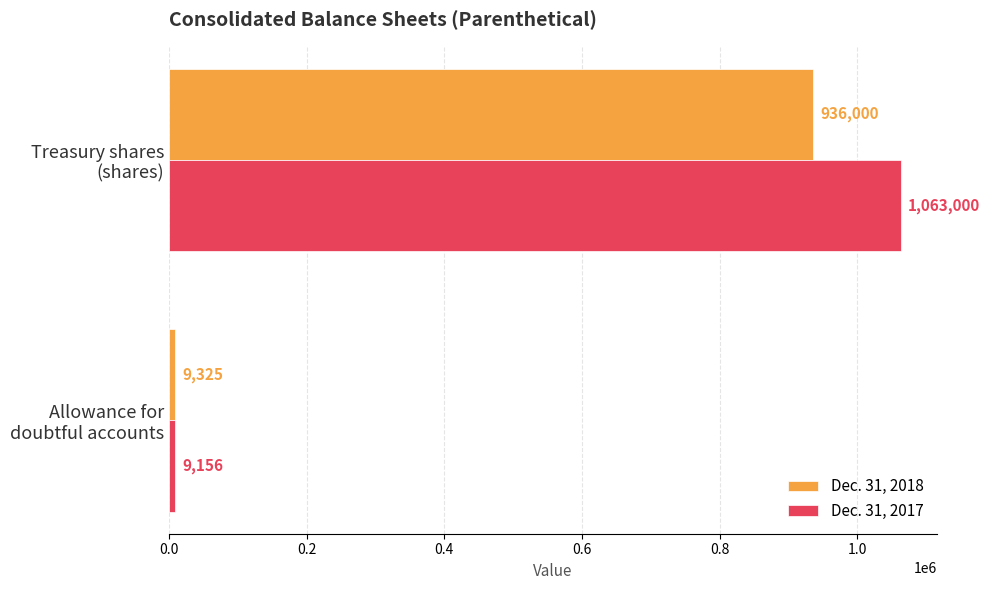

What is the maximum value shown in the chart?

1063000